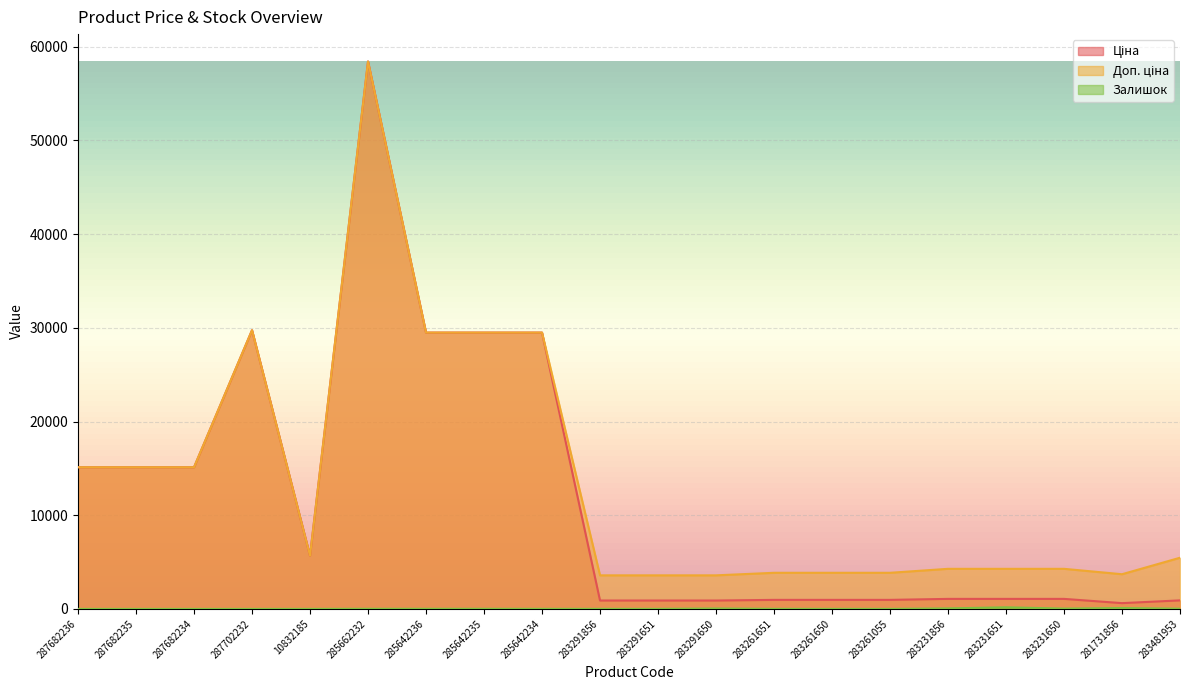

At which category is the sum across all series the highest?

285662232